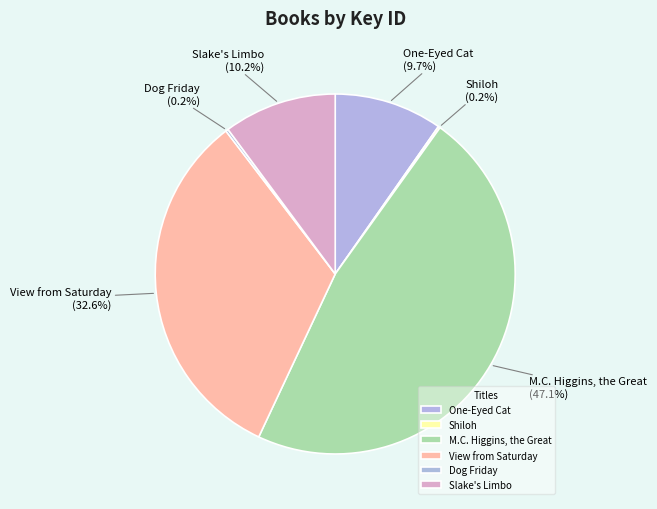

What percentage do One-Eyed Cat and View from Saturday together represent?

42.3%